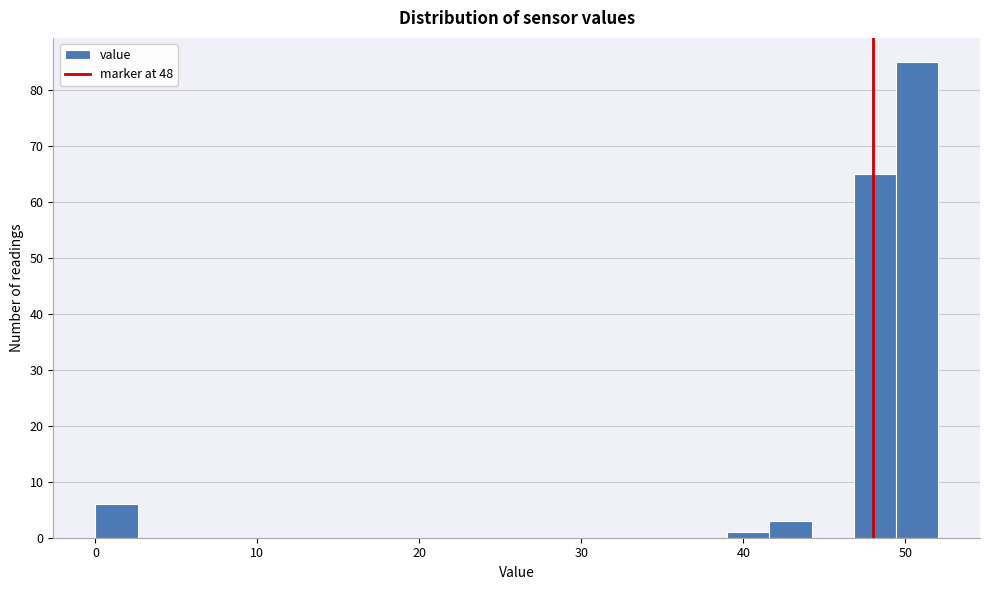

Around what value on the x-axis is the tallest bar? Give the approximate position of its centre, as read against the axis.

51